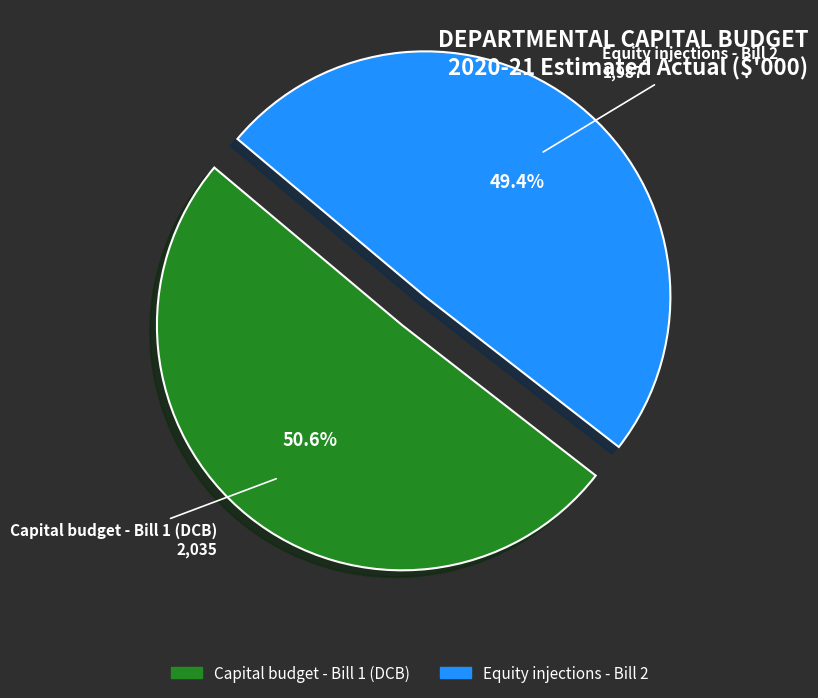

What percentage is NOT represented by Equity injections - Bill 2?

50.6%